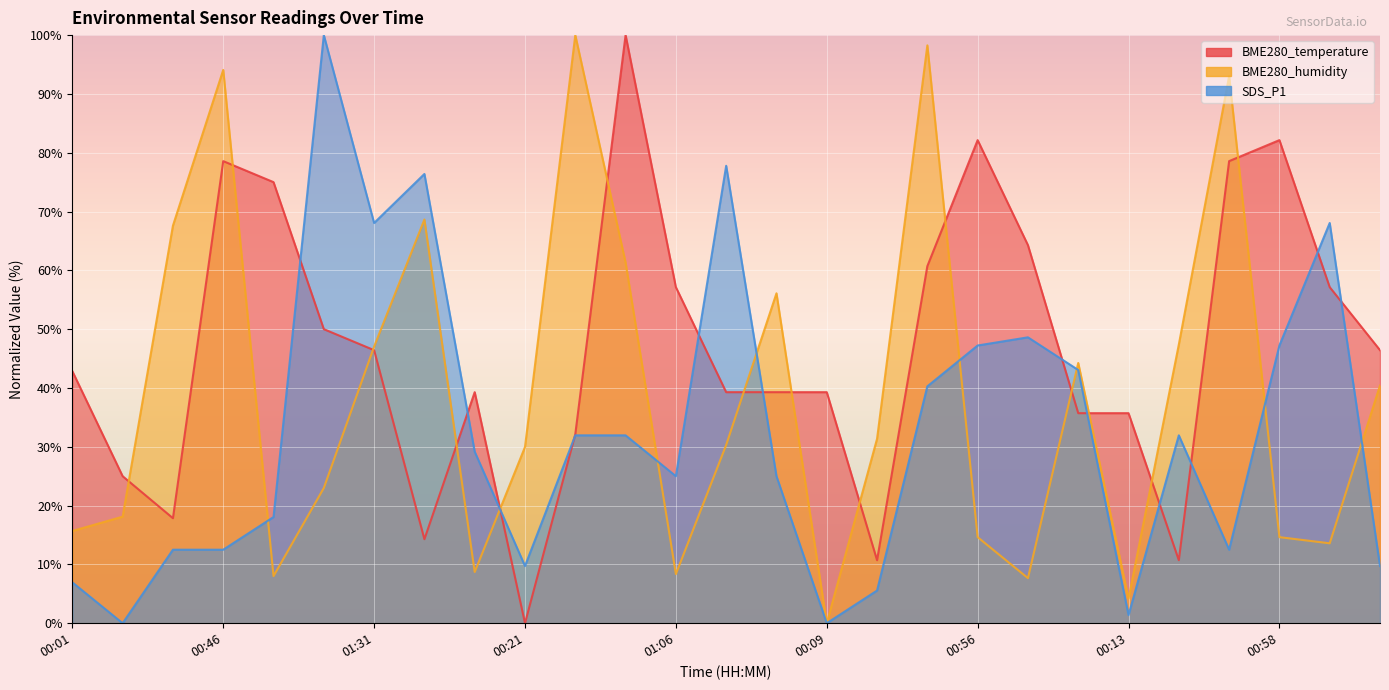

What position from the right is 00:43?

4